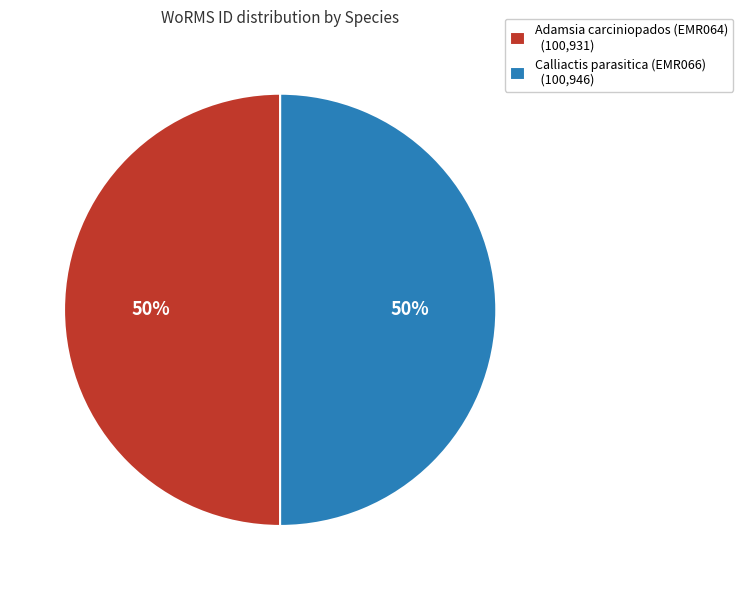

What percentage is the Calliactis parasitica (EMR066) slice, to the nearest percent?

50%